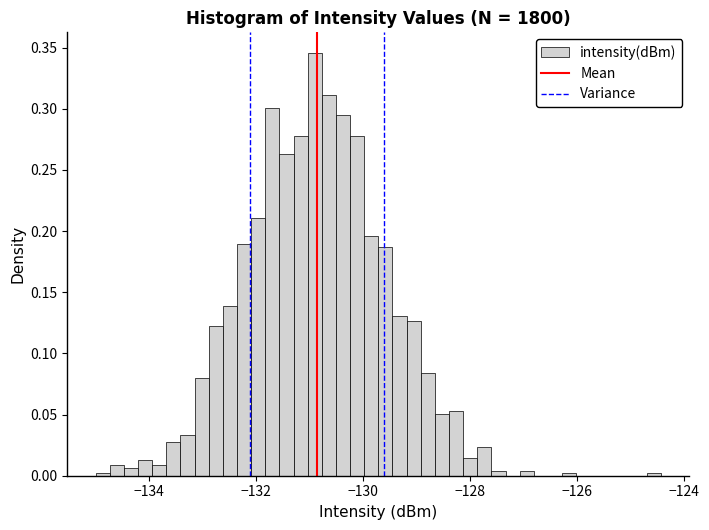

Around what value on the x-axis is the tallest bar? Give the approximate position of its centre, as read against the axis.

-130.8